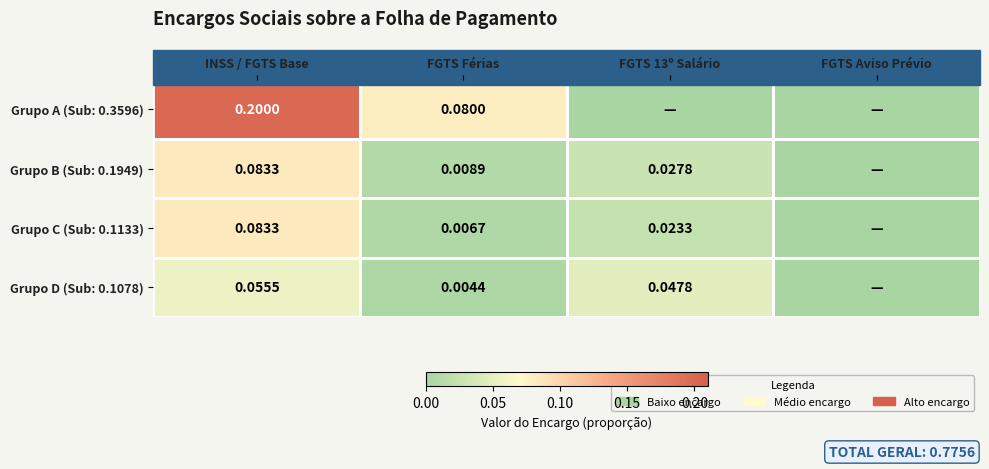

Is the value of Grupo B (Sub: 0.1949) at FGTS Férias greater than the value of Grupo A (Sub: 0.3596) at INSS / FGTS Base?

No